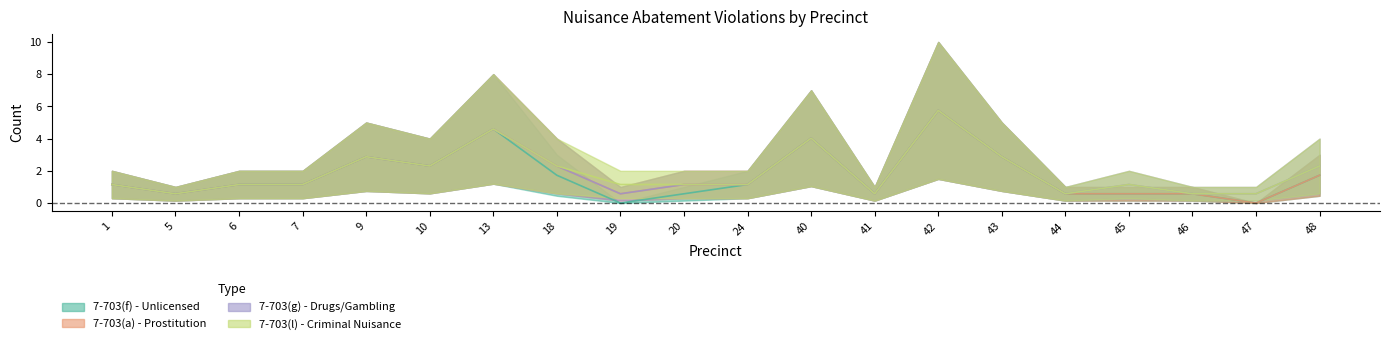

At which label does 7-703(g) - Drugs/Gambling reach its minimum?

1